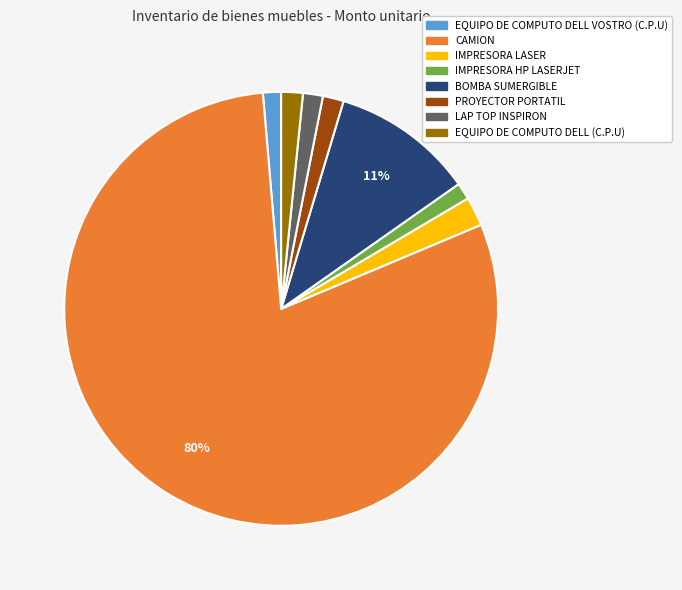

Does any single category account for the majority?

Yes